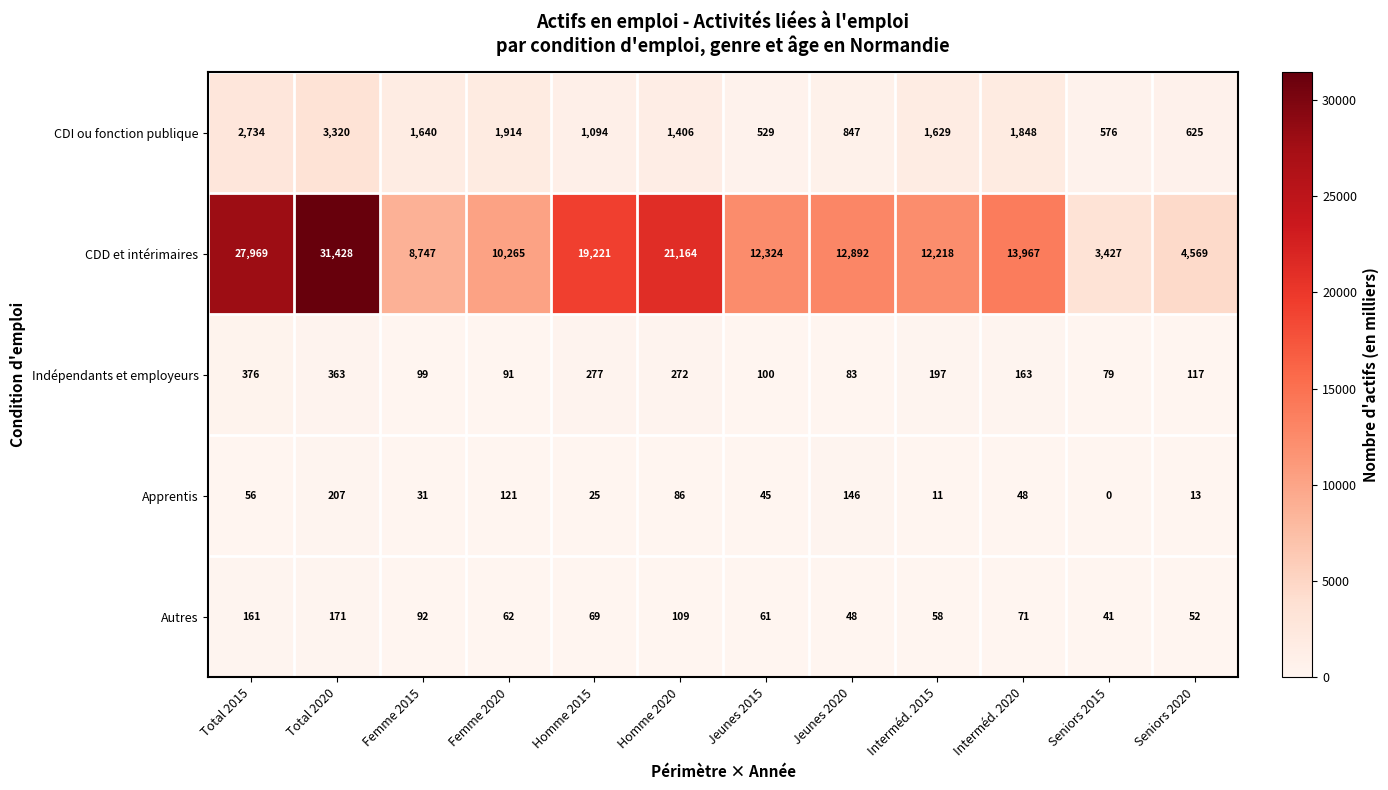

Which series has the largest total across all categories?

CDD et intérimaires